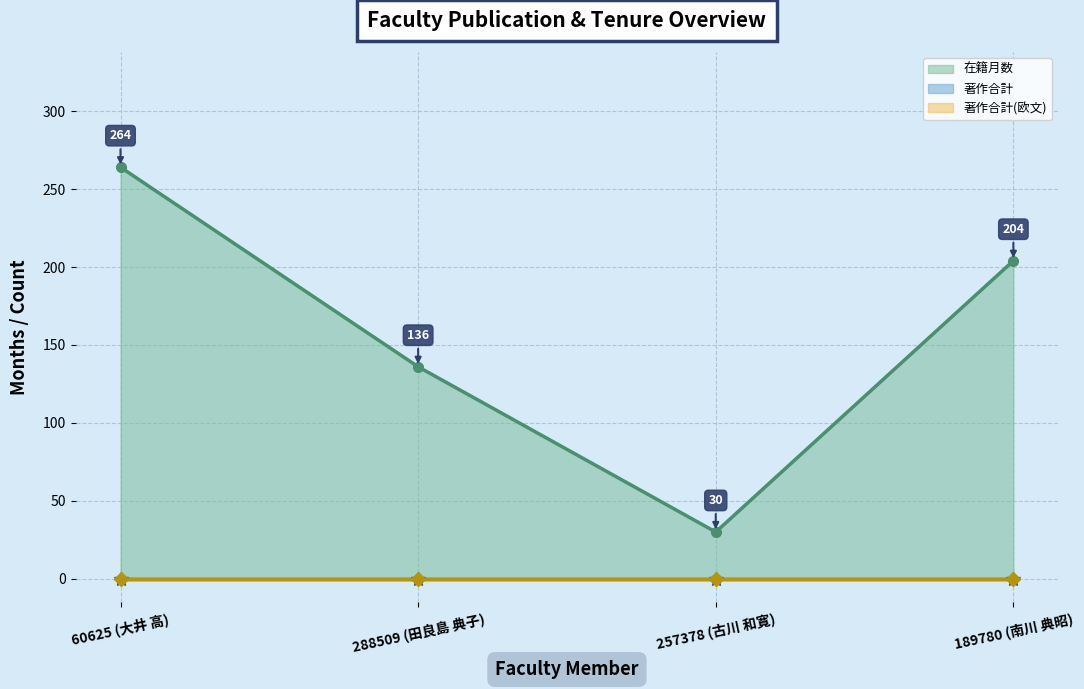

Reading left to right, list all the values displayed in this chart.

在籍月数 (line): 60625 (大井 高)=264	288509 (田良島 典子)=136	257378 (古川 和寛)=30	189780 (南川 典昭)=204
著作合計 (line): 60625 (大井 高)=0	288509 (田良島 典子)=0	257378 (古川 和寛)=0	189780 (南川 典昭)=0
著作合計(欧文) (line): 60625 (大井 高)=0	288509 (田良島 典子)=0	257378 (古川 和寛)=0	189780 (南川 典昭)=0